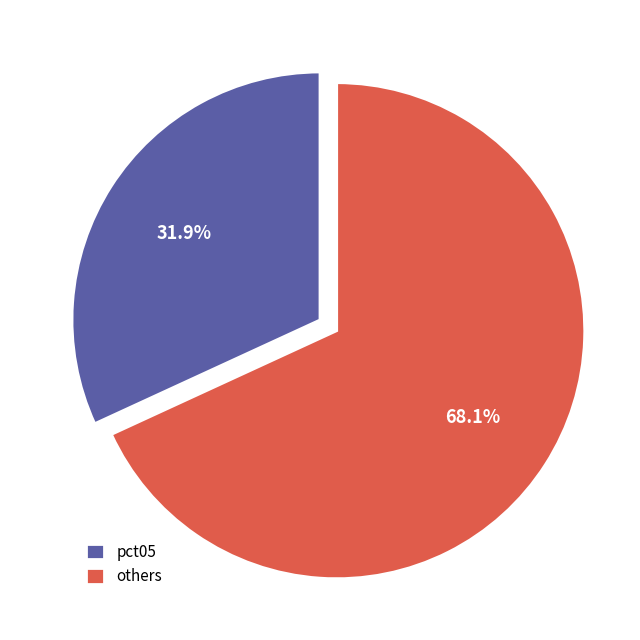

Which slice is the largest?

others